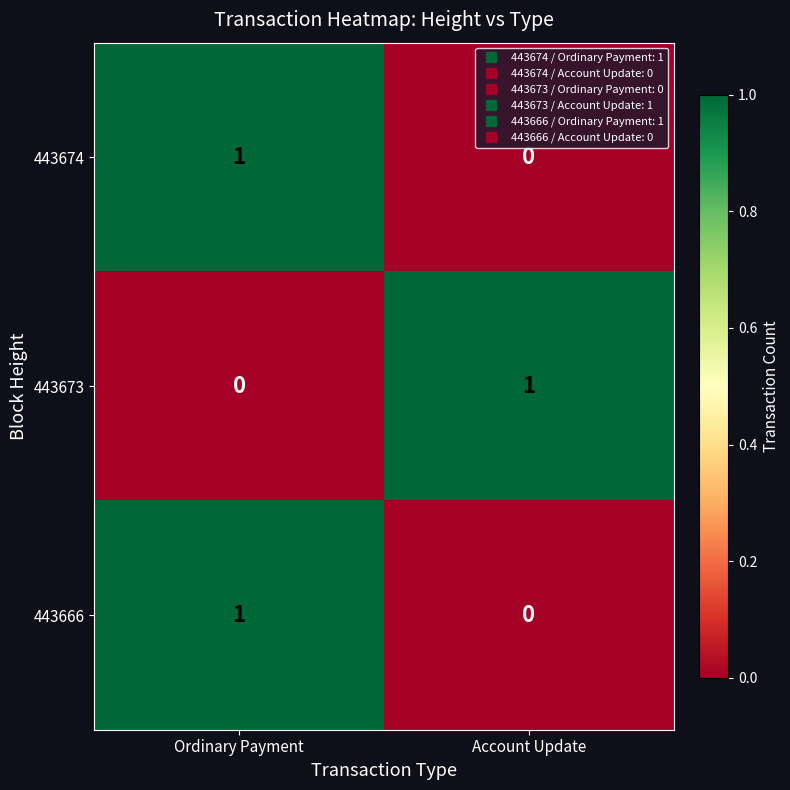

Rank the categories by 443666 value from highest to lowest.

Ordinary Payment, Account Update